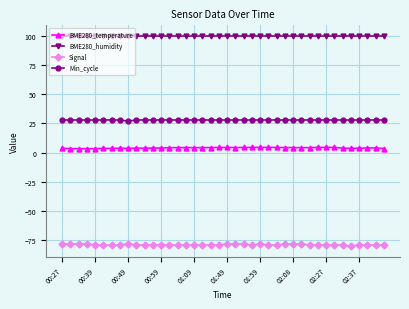

What is the average value of the BME280_temperature series?

4.1